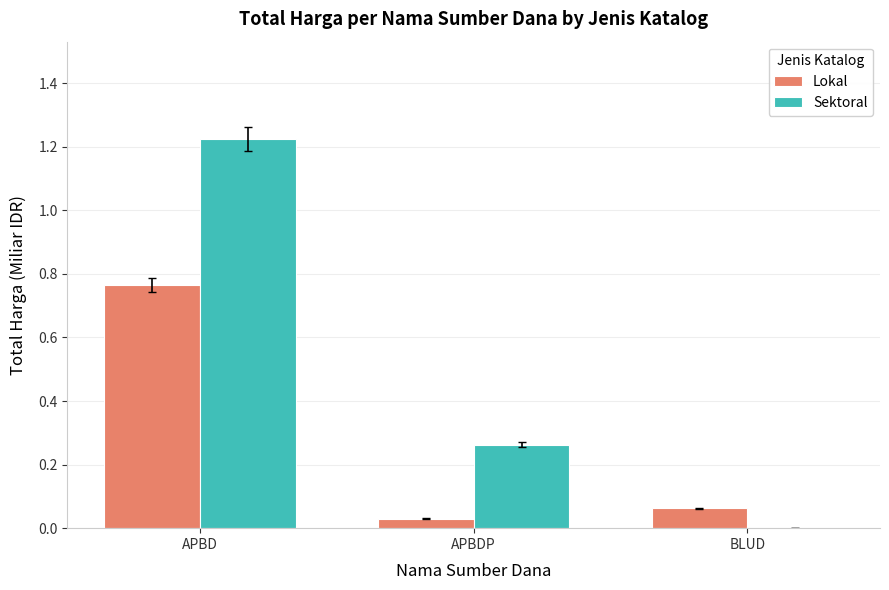

Are the bars grouped side by side (vs. stacked)?

Yes